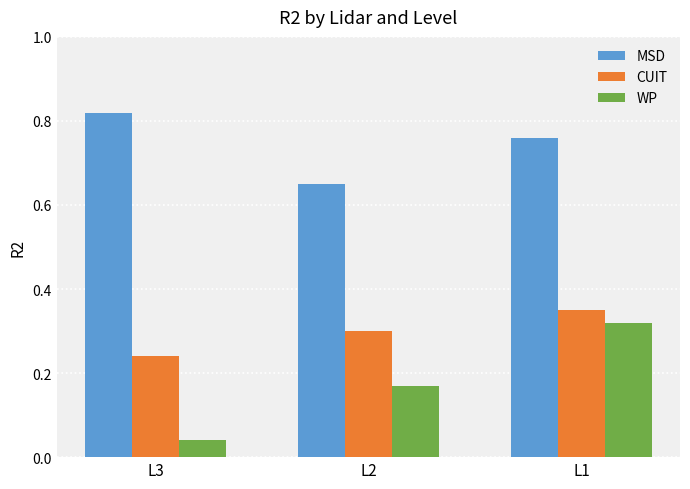

Are the bars grouped side by side (vs. stacked)?

Yes